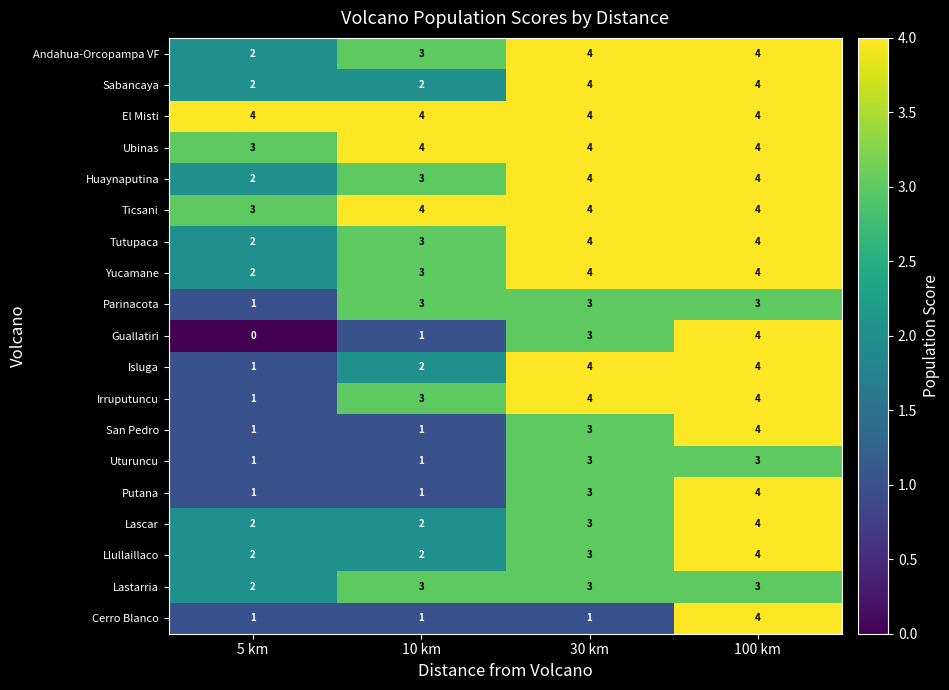

What is the spread (max minus min) of values at 5 km?

4